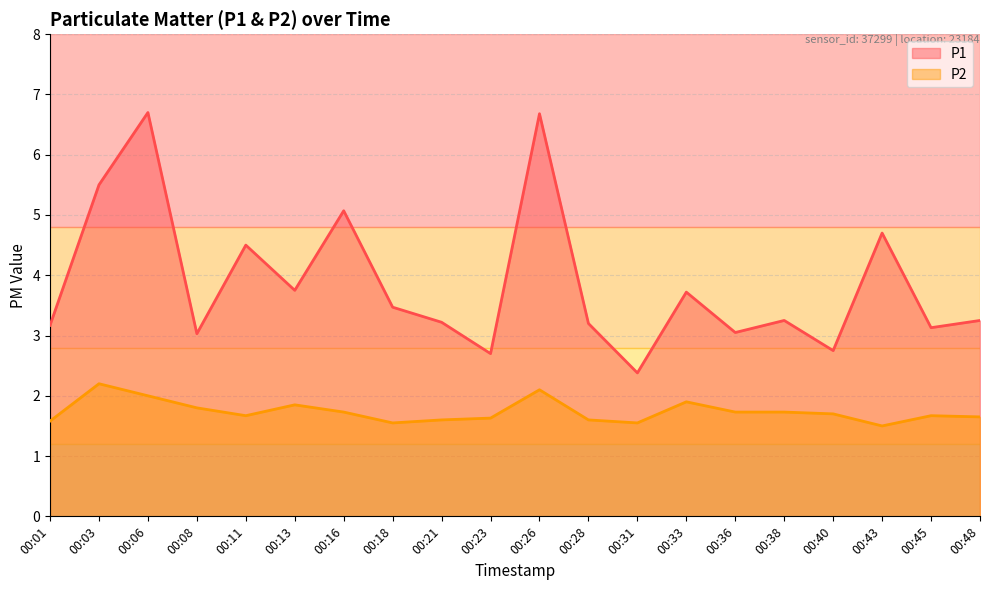

What are all the series names shown in the legend?

P1, P2